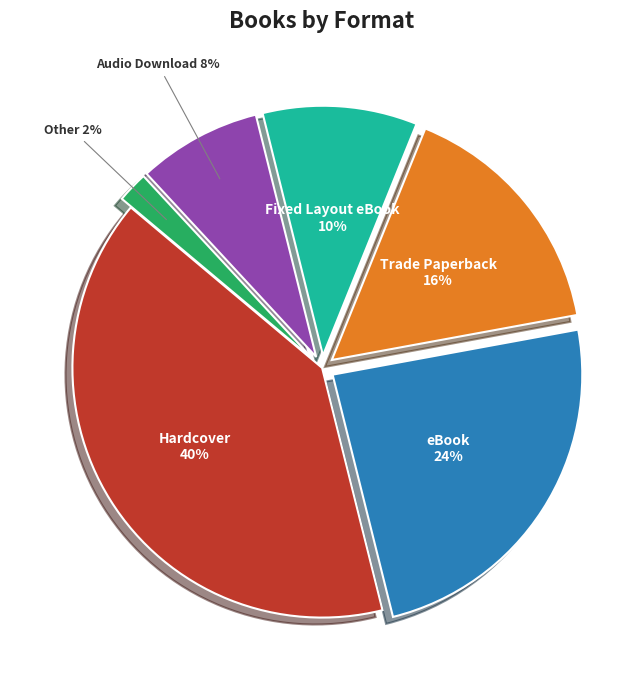

Does any single category account for the majority?

No